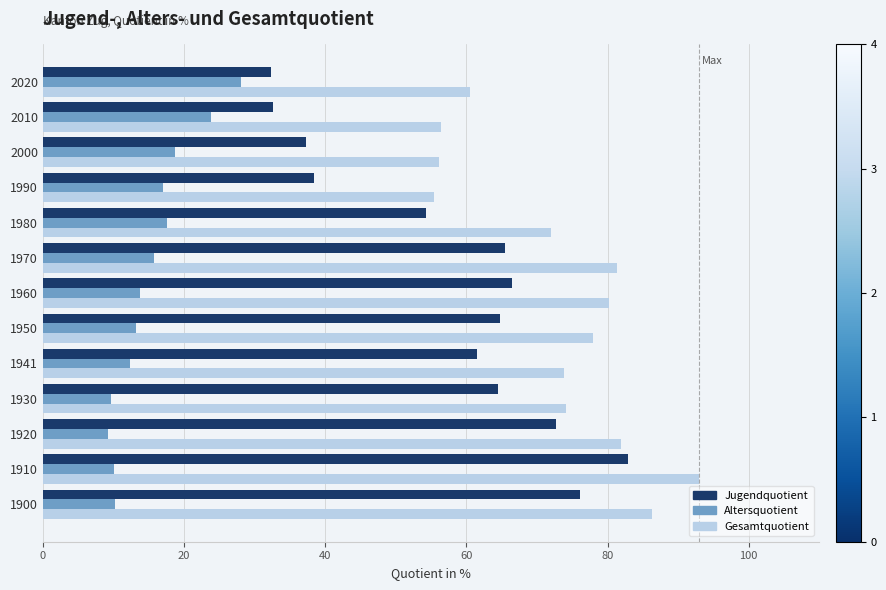

List the series in order of their overall mean, highest first.

Gesamtquotient, Jugendquotient, Altersquotient